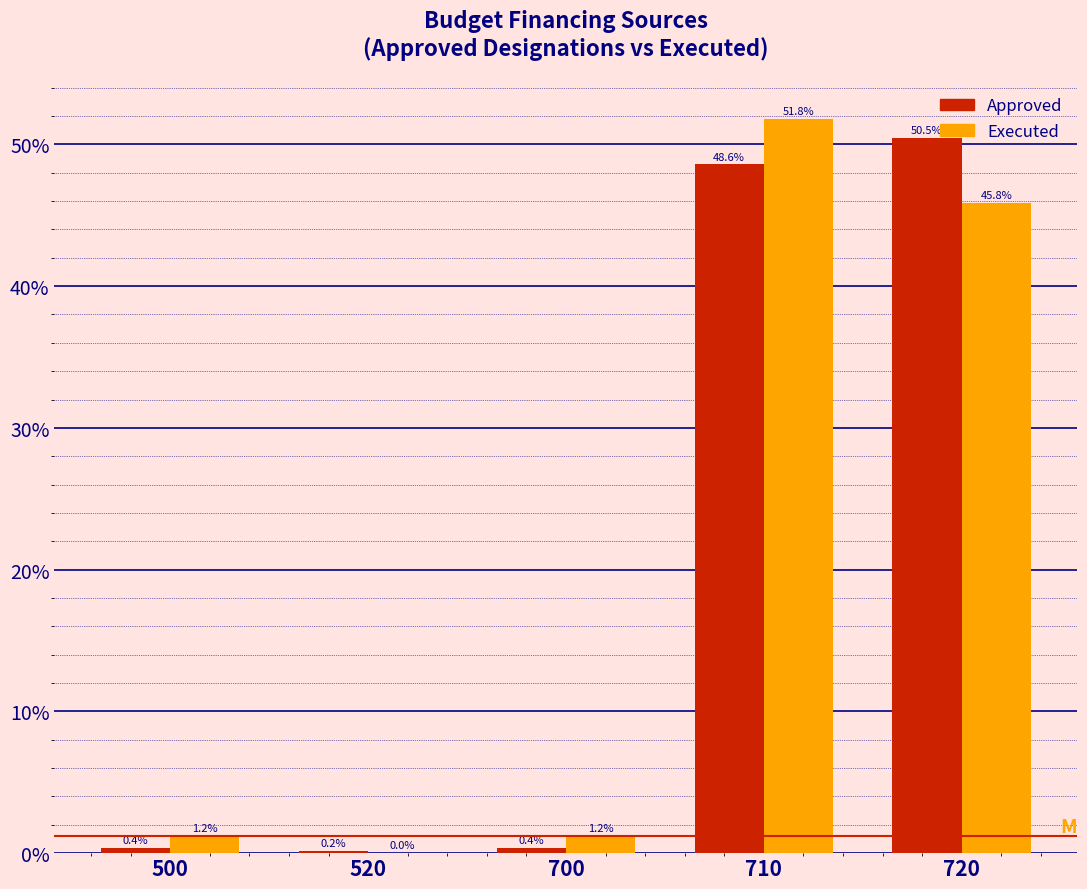

Between 500 and 710, which series saw the biggest shift?

Executed